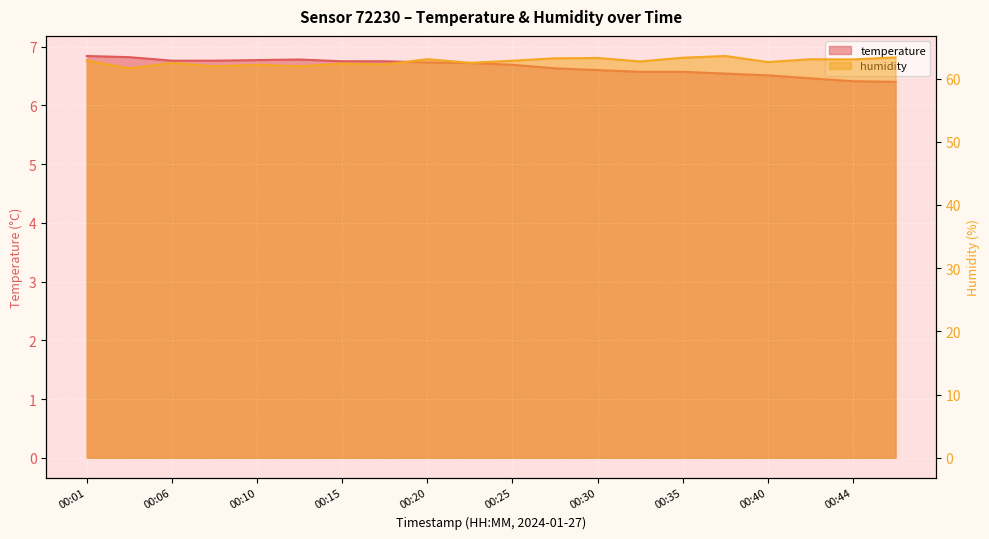

What is the lowest value of the humidity series?

61.6